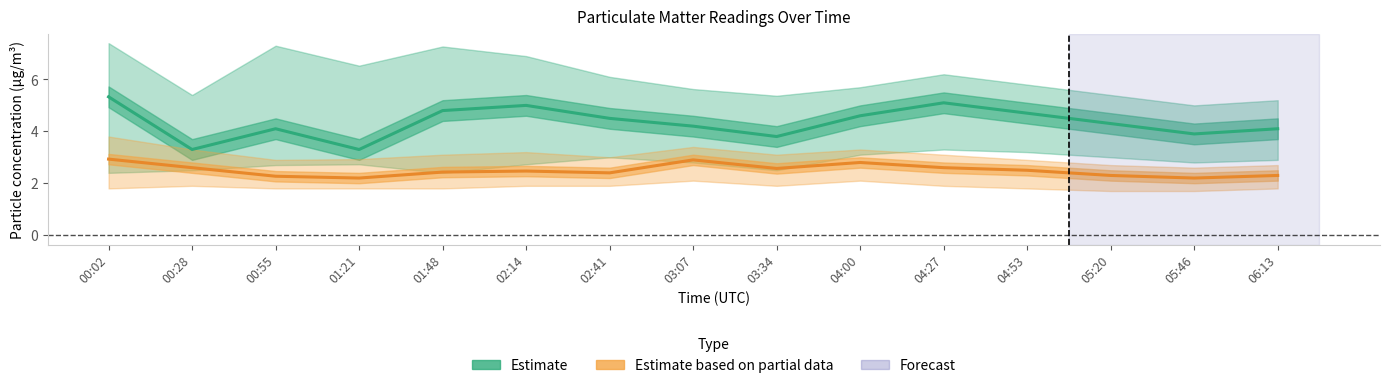

Which series has the largest range (max minus min)?

Estimate (SDS P1)